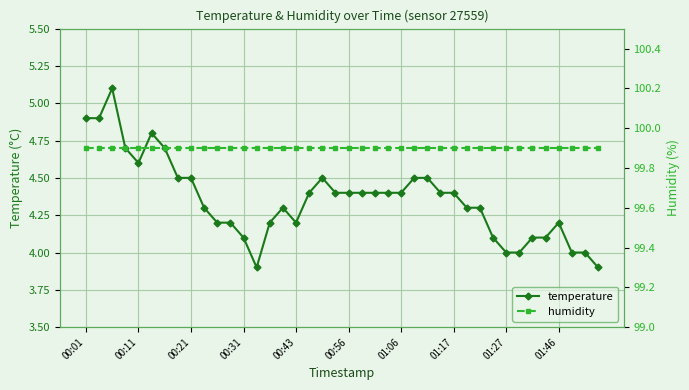

True or false: temperature and humidity intersect in this chart.

False